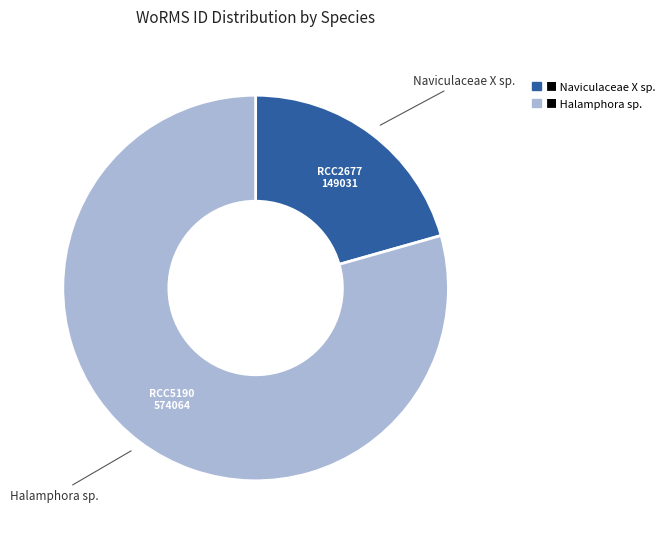

Does any single category account for the majority?

Yes